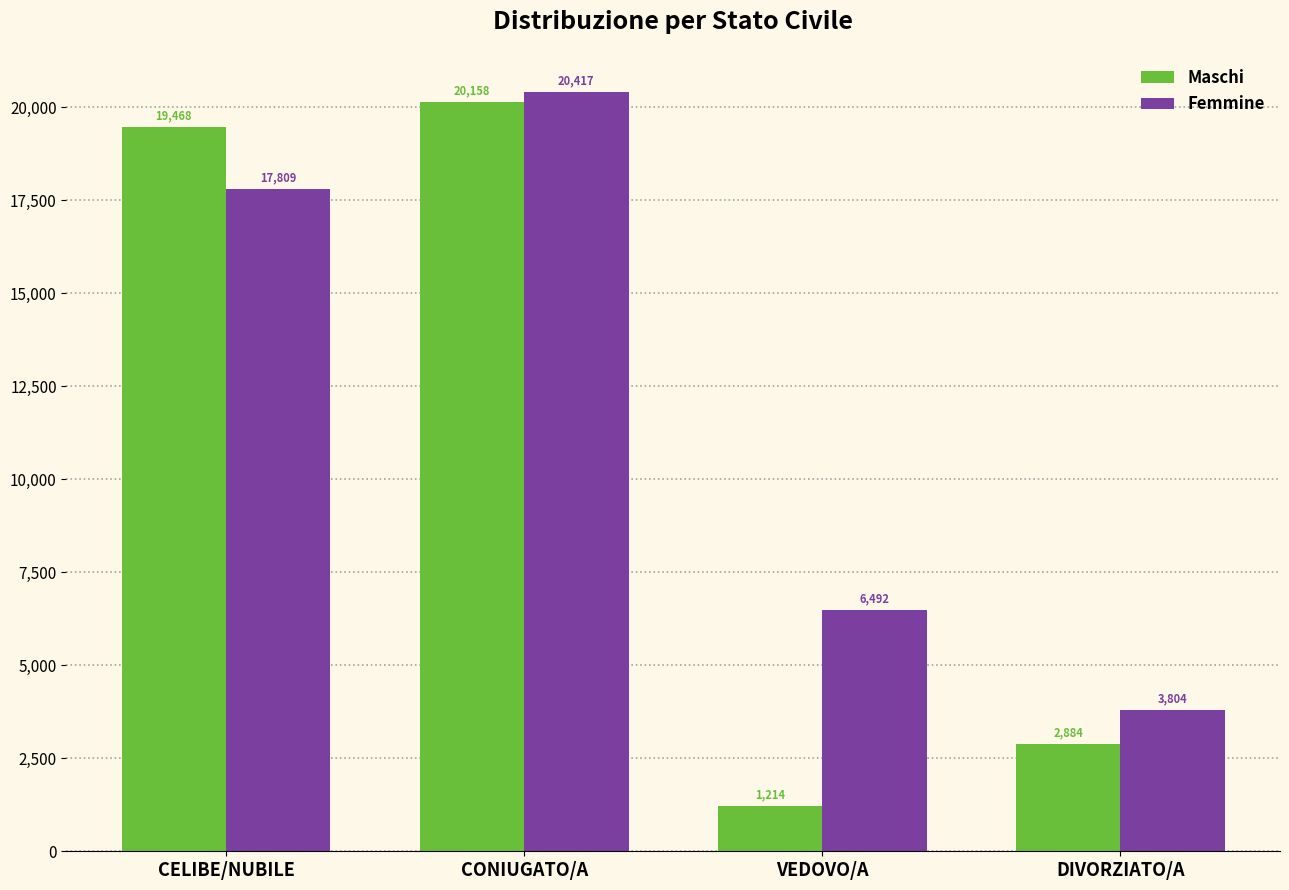

List the labels in order of Femmine value, smallest first.

DIVORZIATO/A, VEDOVO/A, CELIBE/NUBILE, CONIUGATO/A